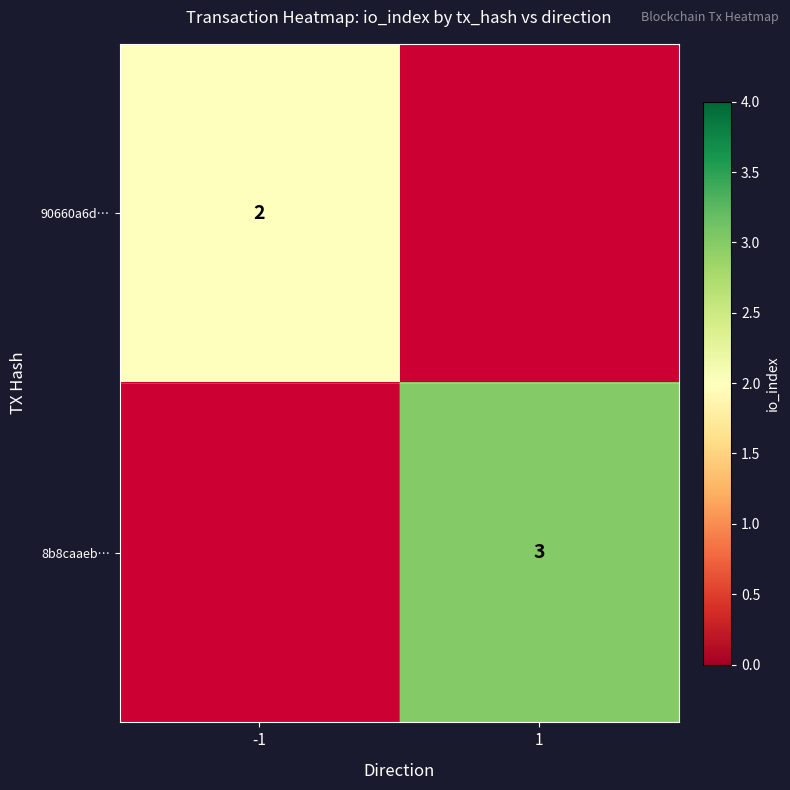

The 8b8caaeb… series shows 4 at 1. True or false?

False